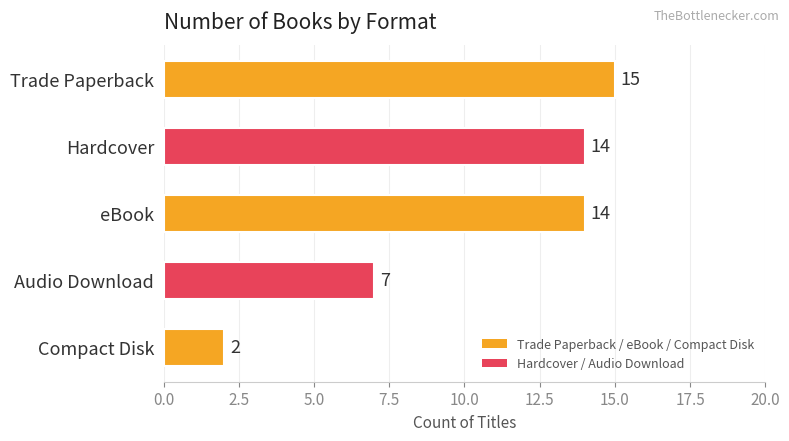

The value at Compact Disk is 1. True or false?

False